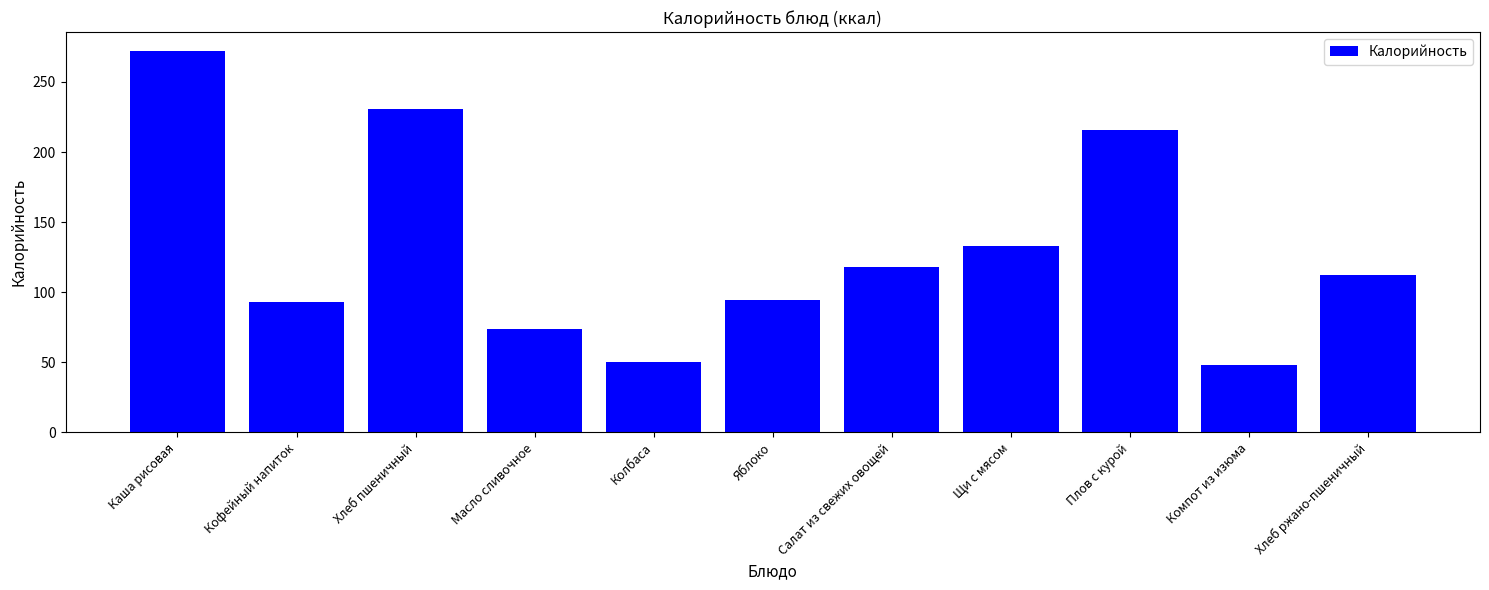

What is the sum of all values?

1441.5